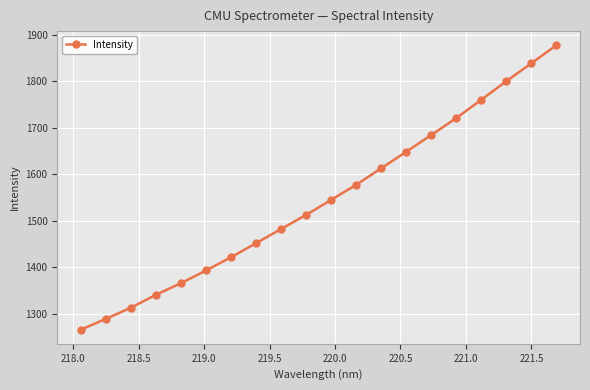

True or false: the data has more than 0 interior local peaks.

False